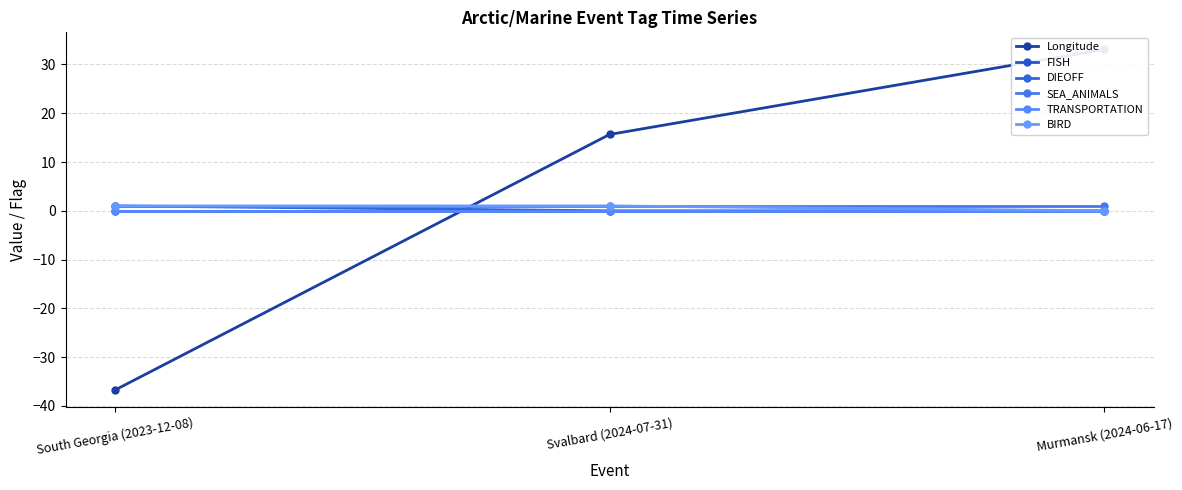

At how many categories does at least one series exceed -19?

3